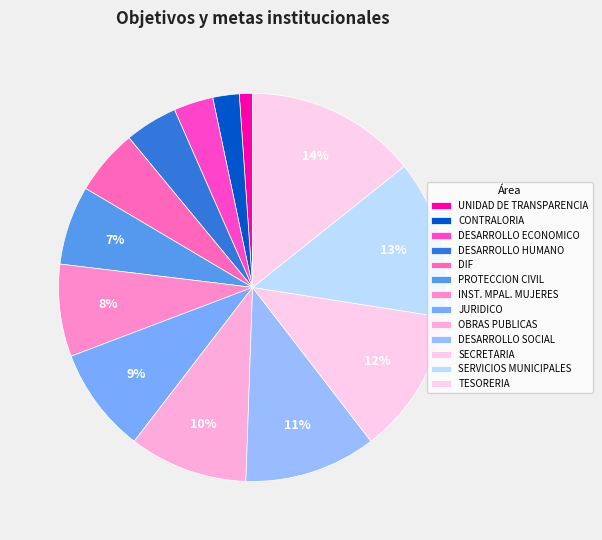

The DESARROLLO SOCIAL slice represents 26% of the pie. True or false?

False